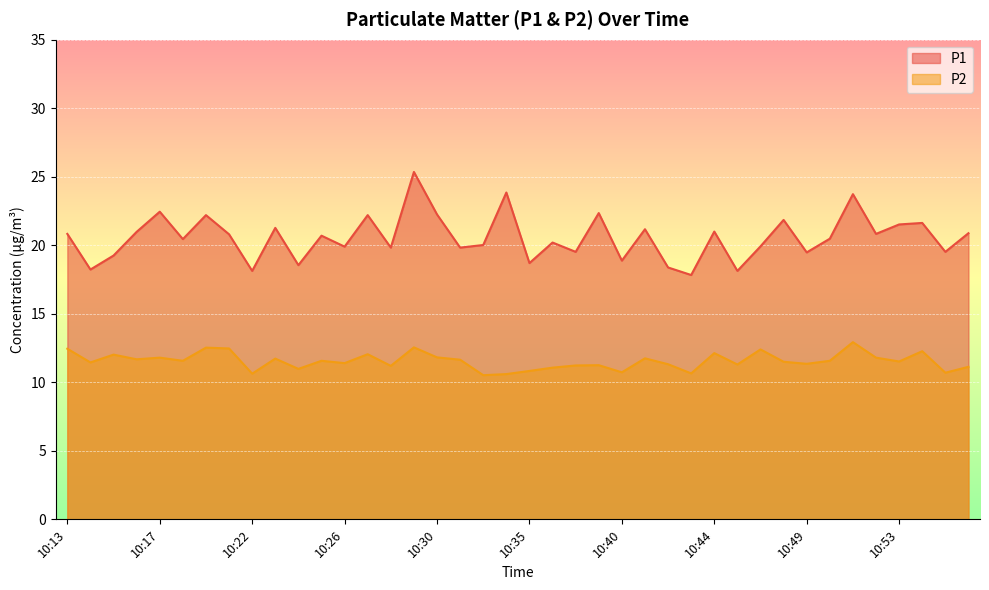

Which label corresponds to the smallest value in the chart?

10:33